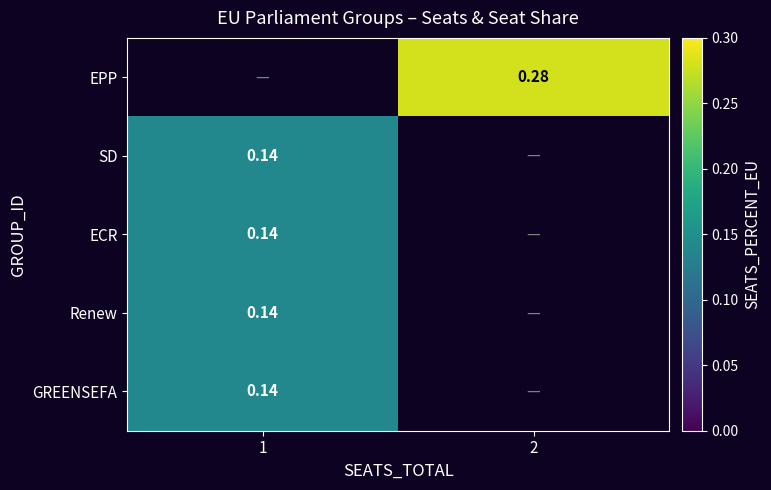

At 2, list the series in order from largest to smallest.

EPP, SD, ECR, Renew, GREENSEFA